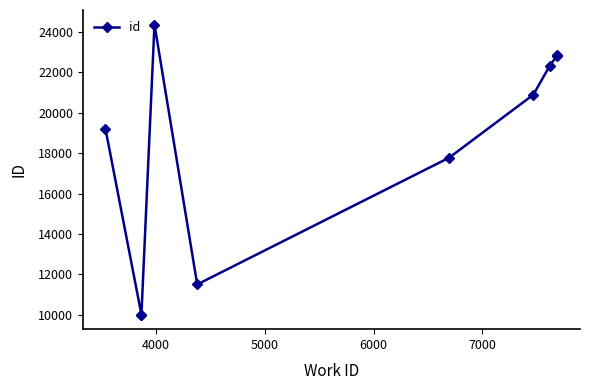

Reading right to left, transcribe all the data shown in this chart.

22868	22813	22341	20898	17780	11506	24371	10012	10009	19217